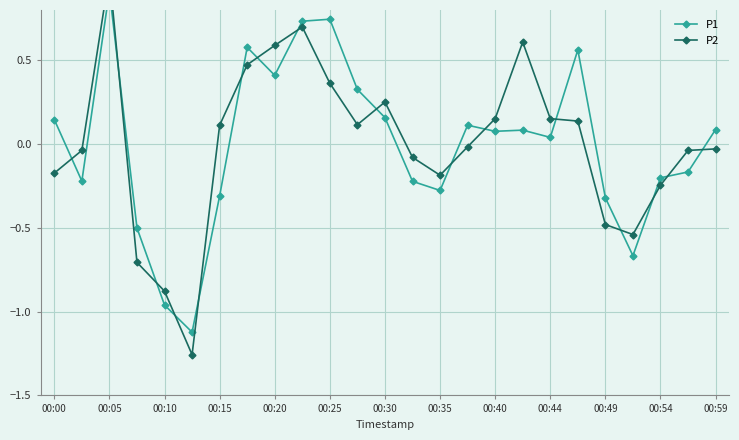

Which series changed the most between 00:10 and 00:35?

P2